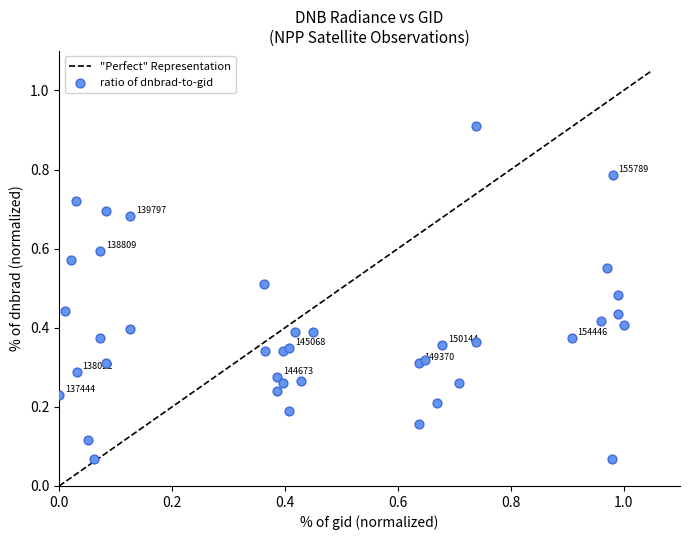

What is the range of X values (max minus min)?

1.0